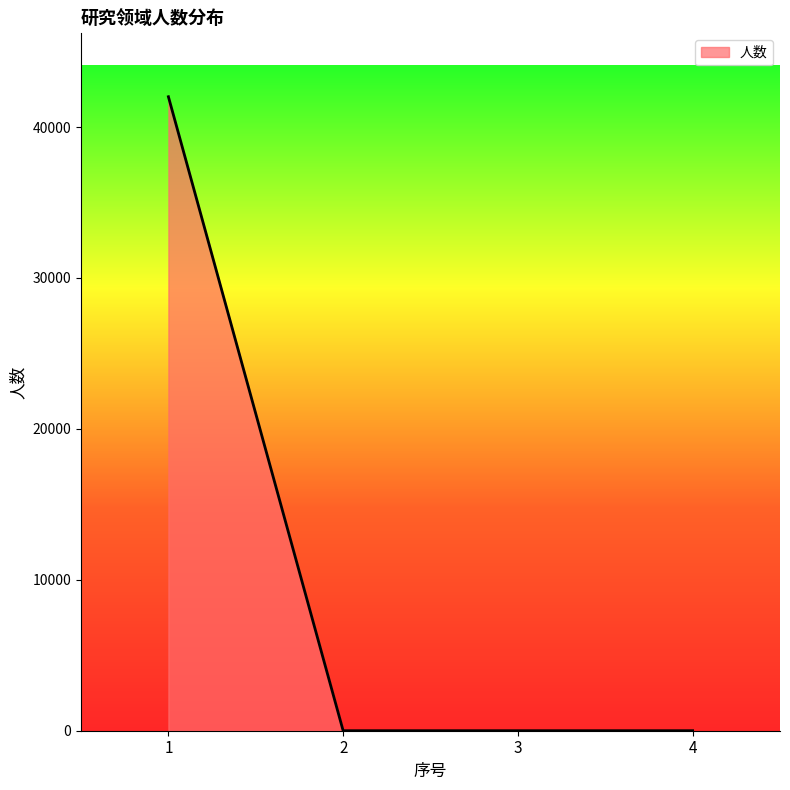

What is the average value?

10502